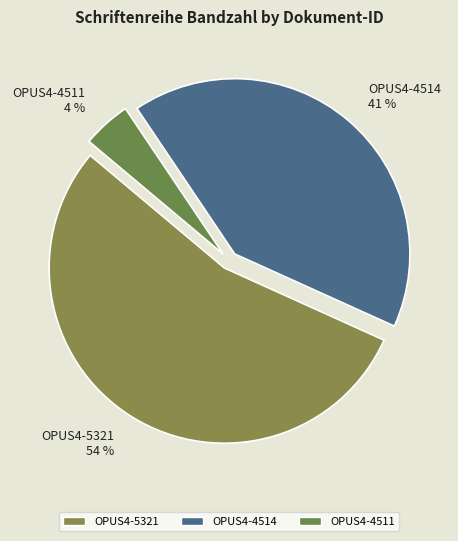

Count the number of slices in the pie.

3